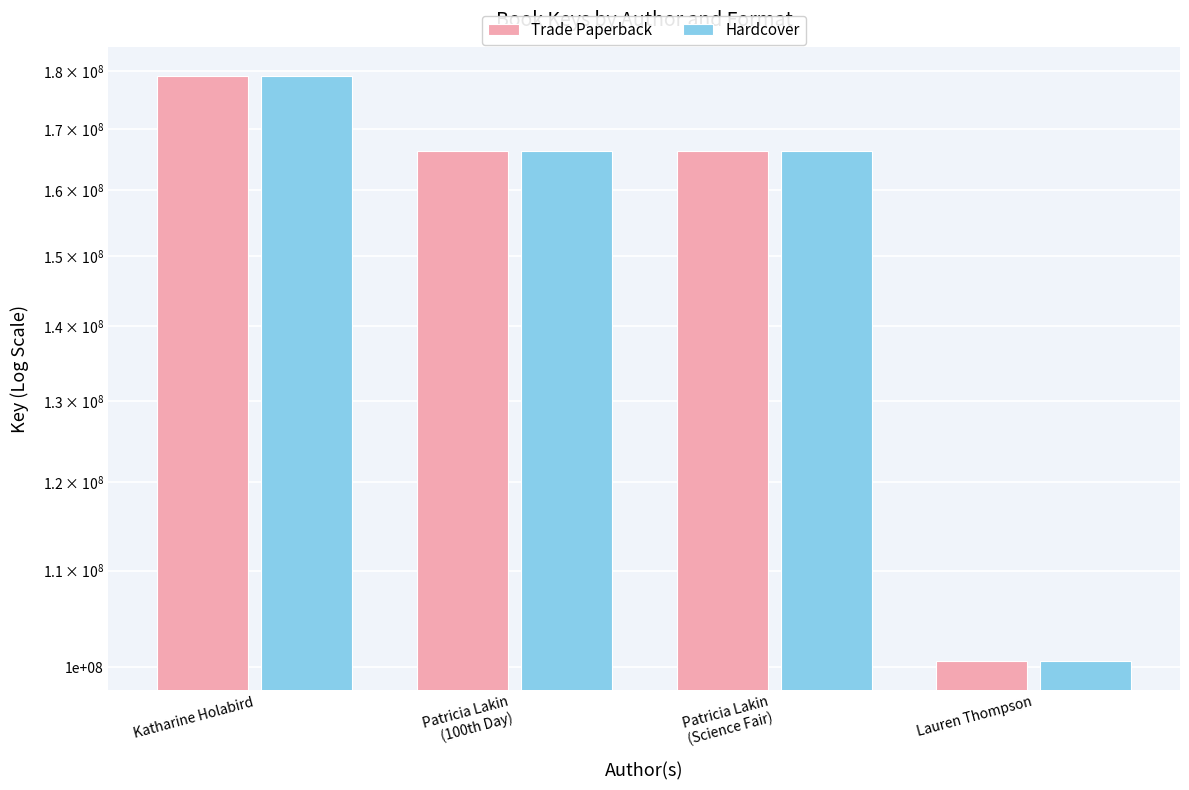

How many groups of bars are there?

4